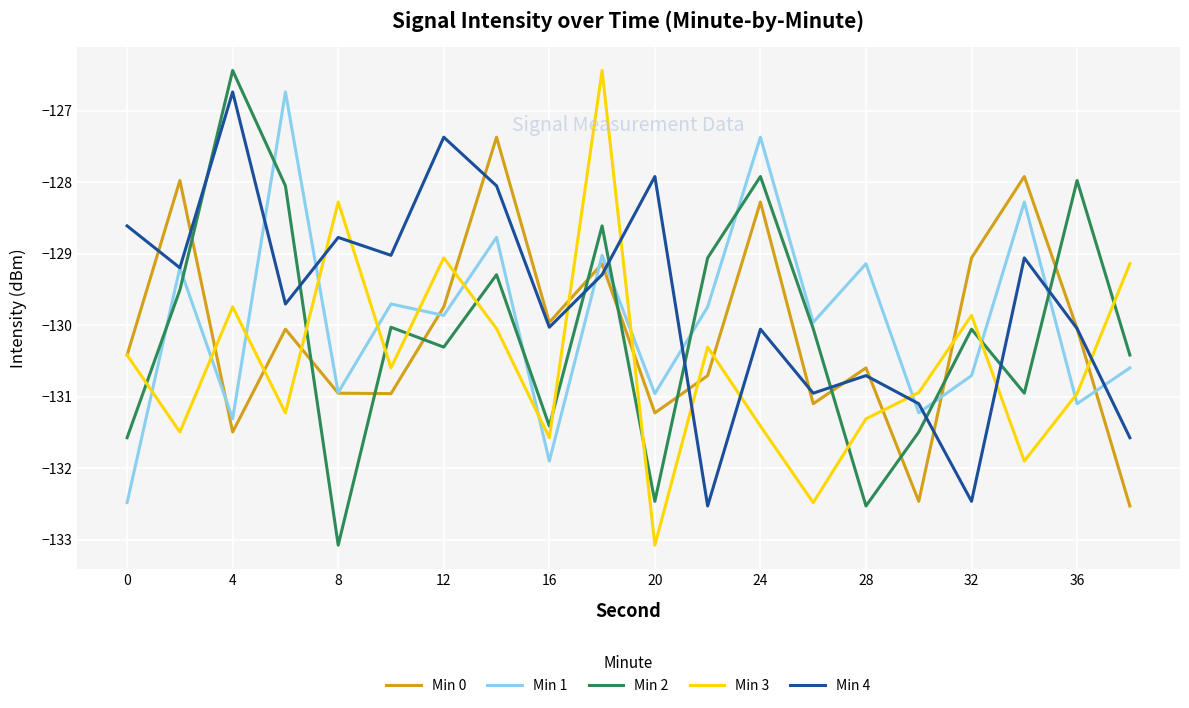

What is the maximum value shown in the chart?

-126.4